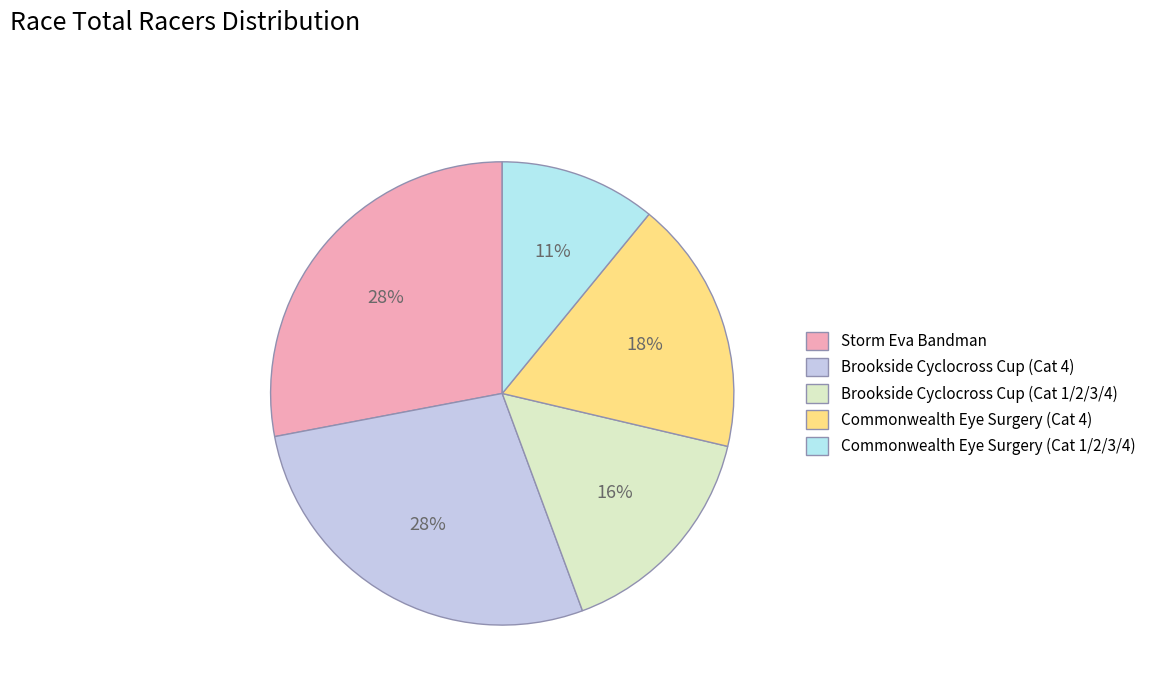

What percentage is the Storm Eva Bandman slice, to the nearest percent?

28%